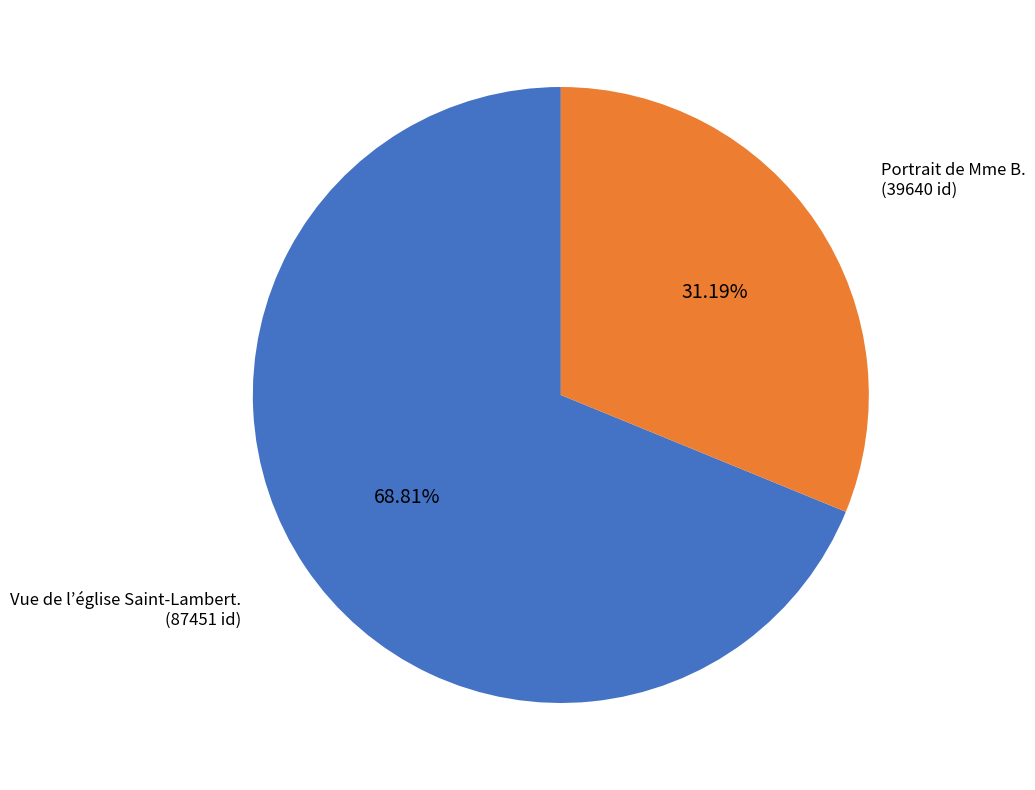

Is there a majority slice in this chart?

Yes